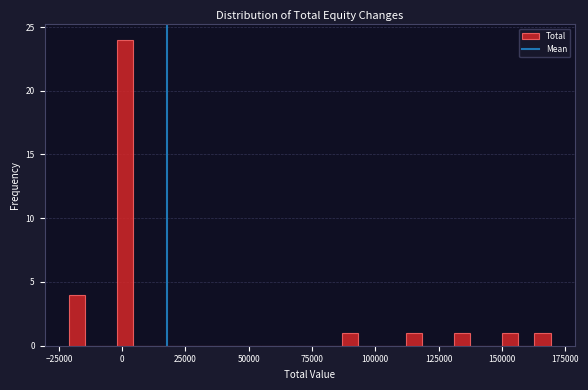

Read against the x-axis, roughly where is the centre of the tallest bar?

0